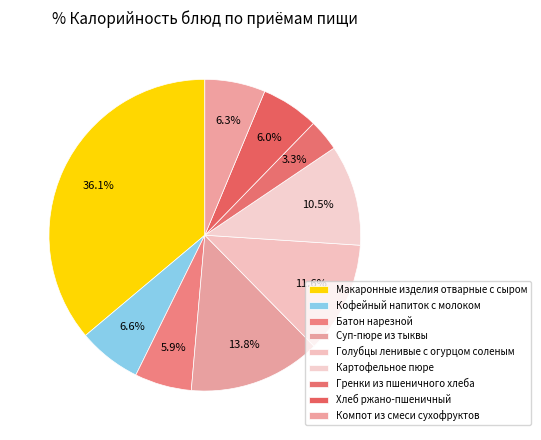

The Картофельное пюре slice represents 22% of the pie. True or false?

False